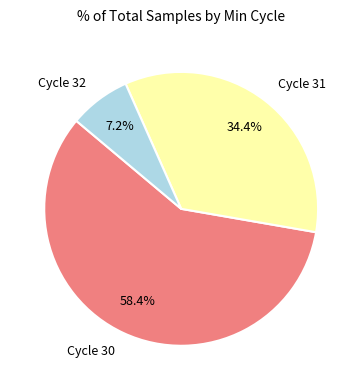

Rank the categories by value from highest to lowest.

Cycle 30, Cycle 31, Cycle 32